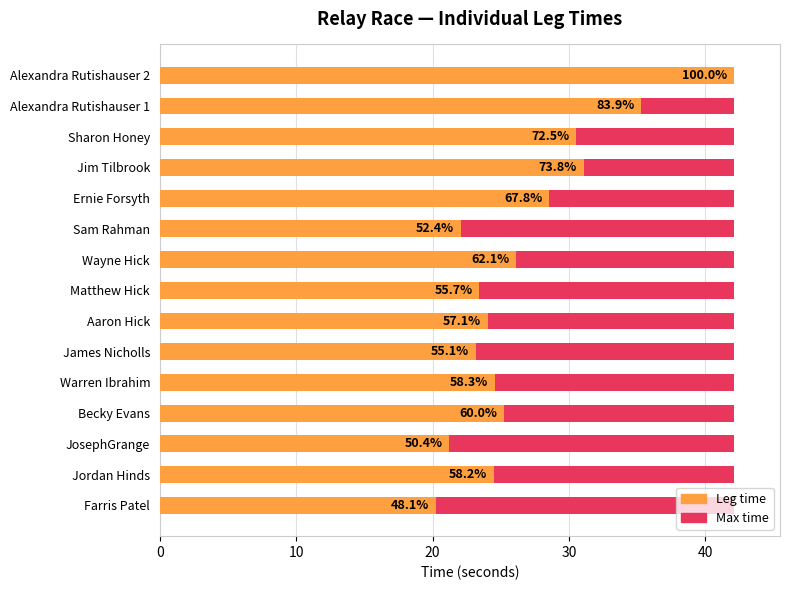

How many bars are there in each group?

2